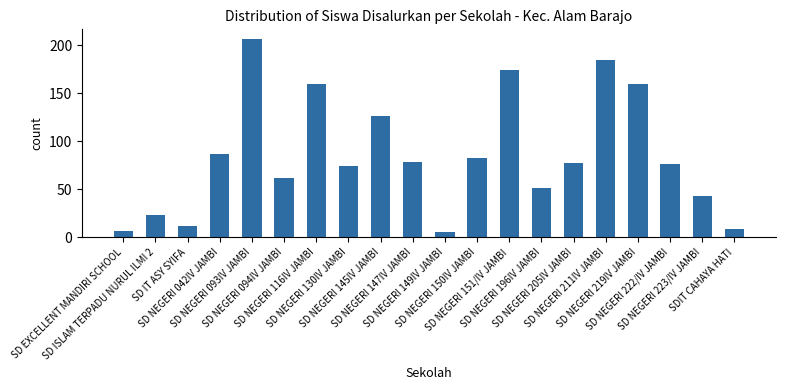

Reading left to right, what are all the values shown in this chart?

SD EXCELLENT MANDIRI SCHOOL=6	SD ISLAM TERPADU NURUL ILMI 2=23	SD IT ASY SYIFA=12	SD NEGERI 042IV JAMBI=87	SD NEGERI 093IV JAMBI=206	SD NEGERI 094IV JAMBI=62	SD NEGERI 116IV JAMBI=159	SD NEGERI 130IV JAMBI=74	SD NEGERI 145IV JAMBI=126	SD NEGERI 147IV JAMBI=78	SD NEGERI 149IV JAMBI=5	SD NEGERI 150IV JAMBI=82	SD NEGERI 151/IV JAMBI=174	SD NEGERI 196IV JAMBI=51	SD NEGERI 205IV JAMBI=77	SD NEGERI 211IV JAMBI=184	SD NEGERI 219IV JAMBI=159	SD NEGERI 222/IV JAMBI=76	SD NEGERI 223/IV JAMBI=43	SDIT CAHAYA HATI=9